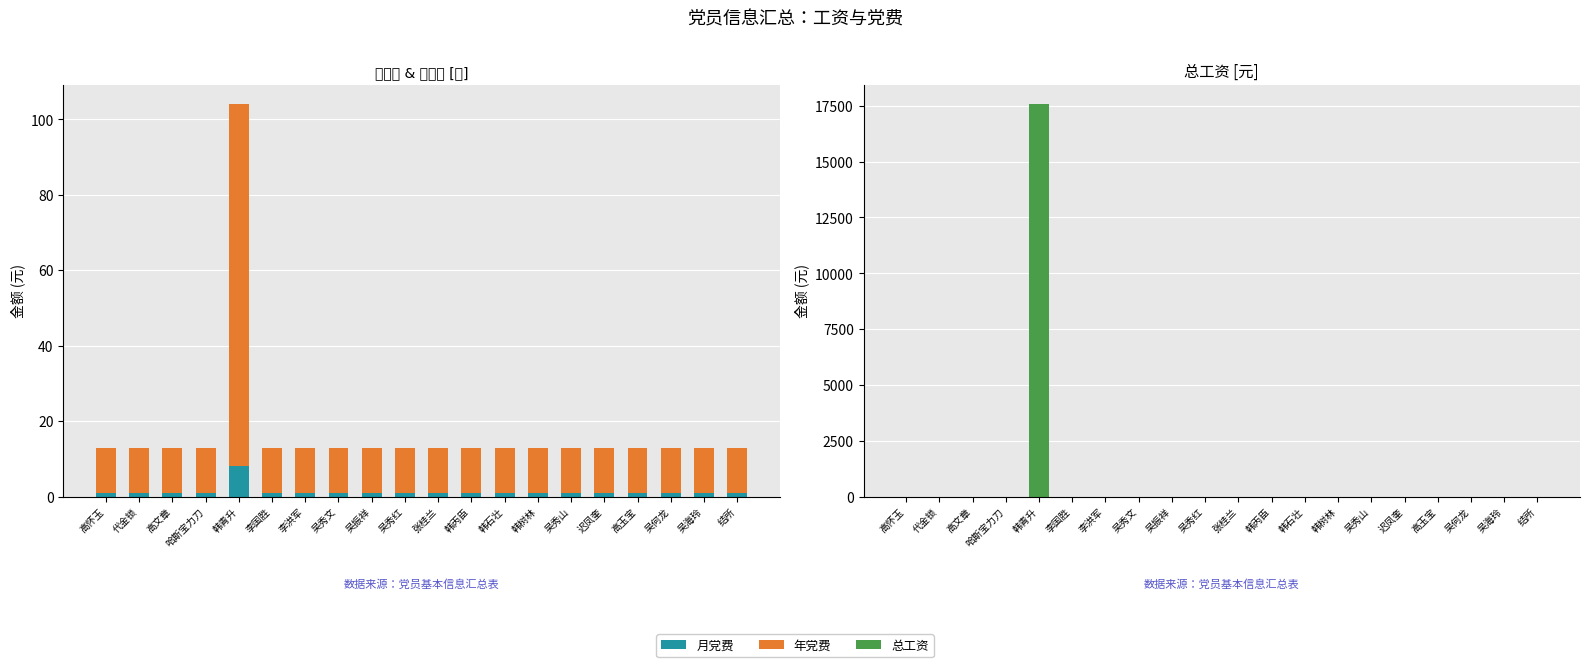

How many series are shown in this chart?

3